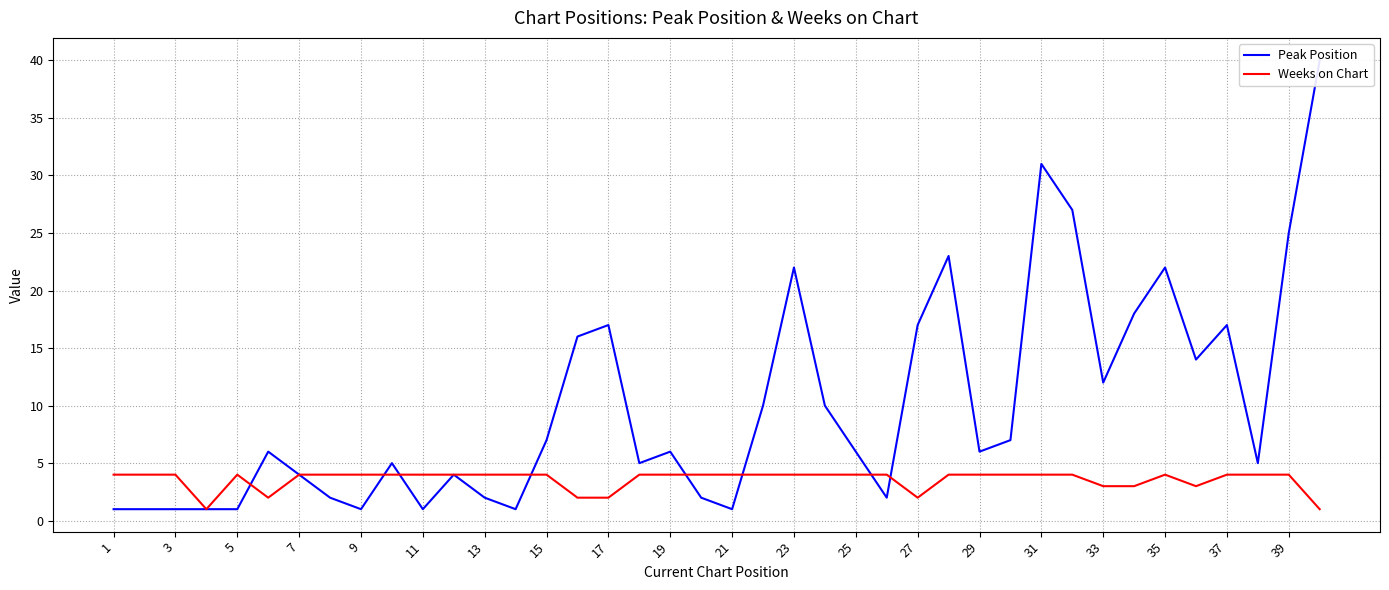

What is the value of the Peak Position point at the 26th from the left?

2